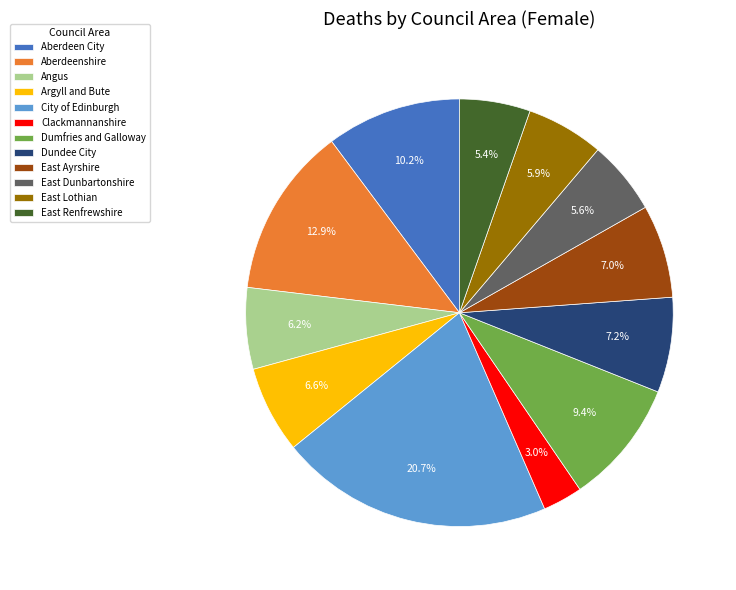

What percentage is the Clackmannanshire slice, to the nearest percent?

3%